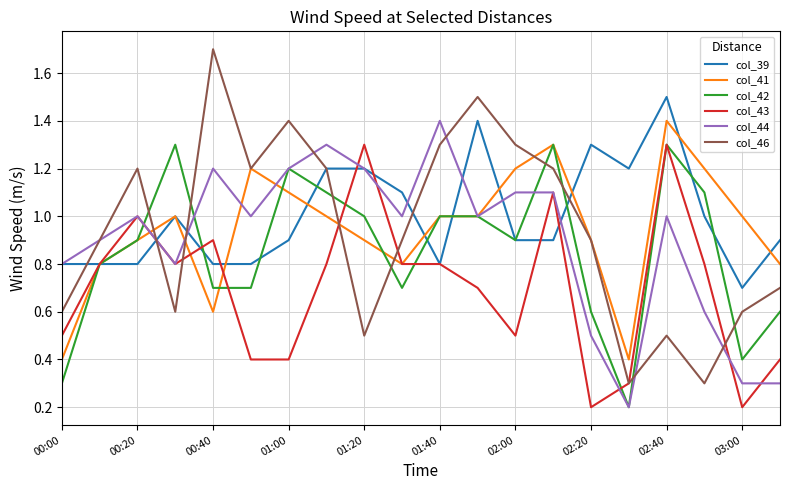

How many intersections are there between col_42 and col_46?

8